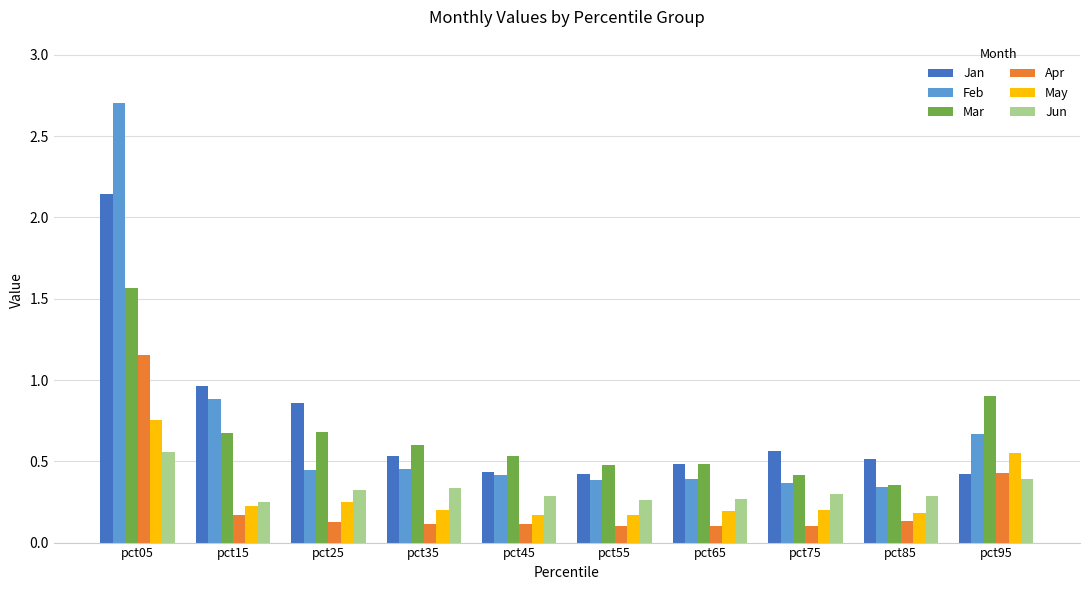

How many distinct data groups are displayed?

6